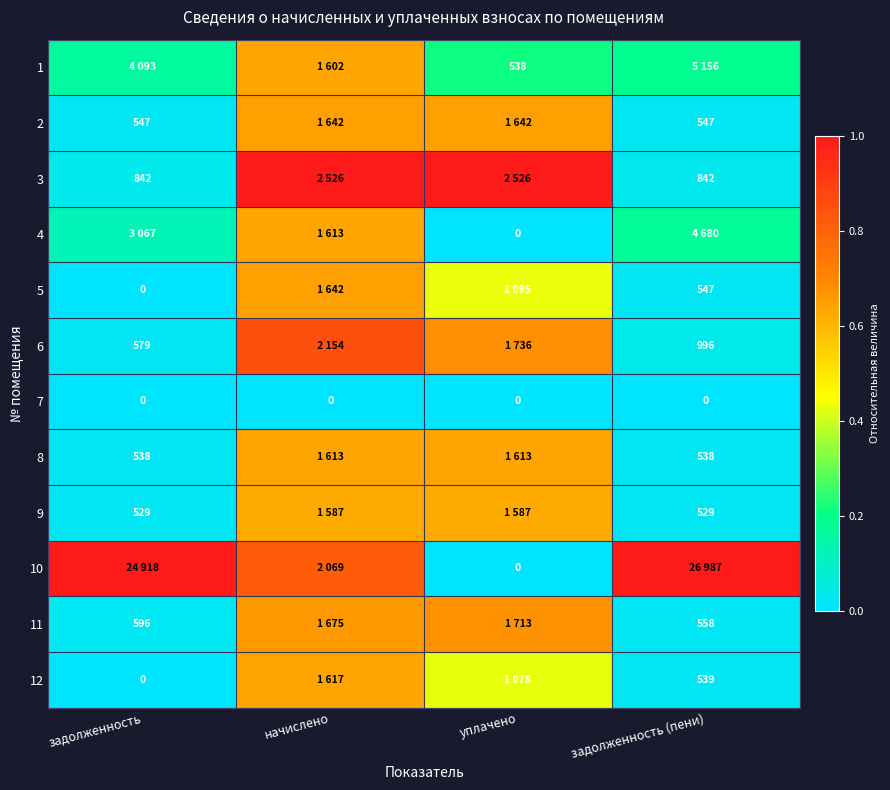

The 5 series shows 0.0 at задолженность (пени). True or false?

False